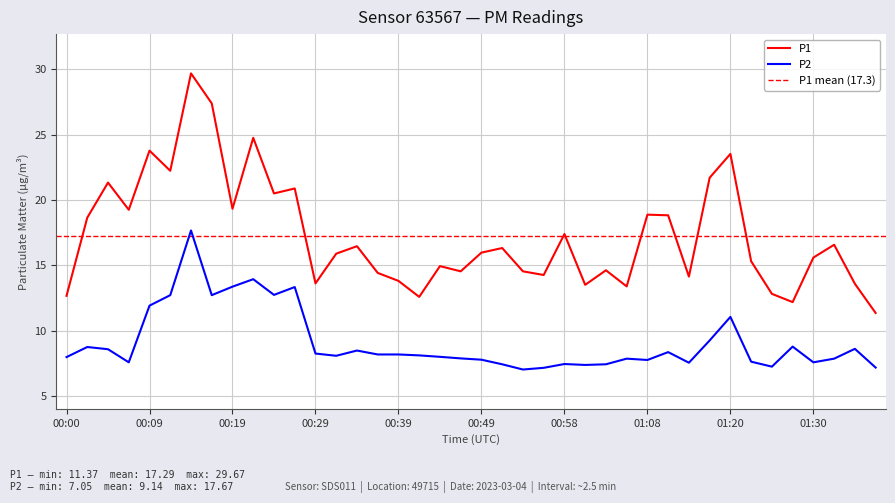

What are all the series names shown in the legend?

P1, P2